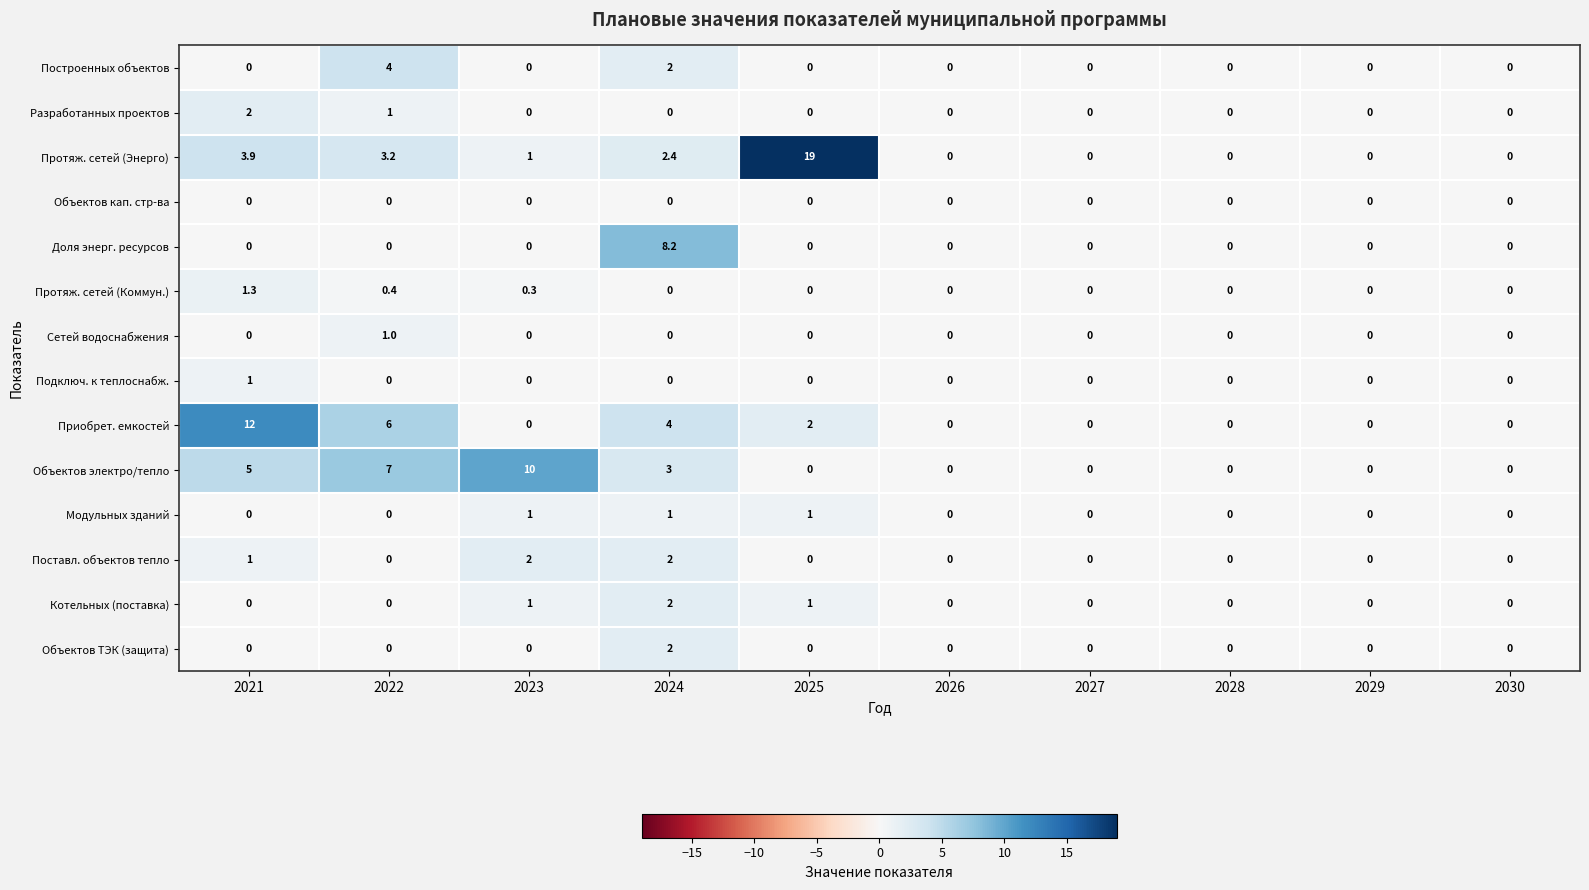

Which series has the largest range (max minus min)?

Протяж. сетей (Энерго)